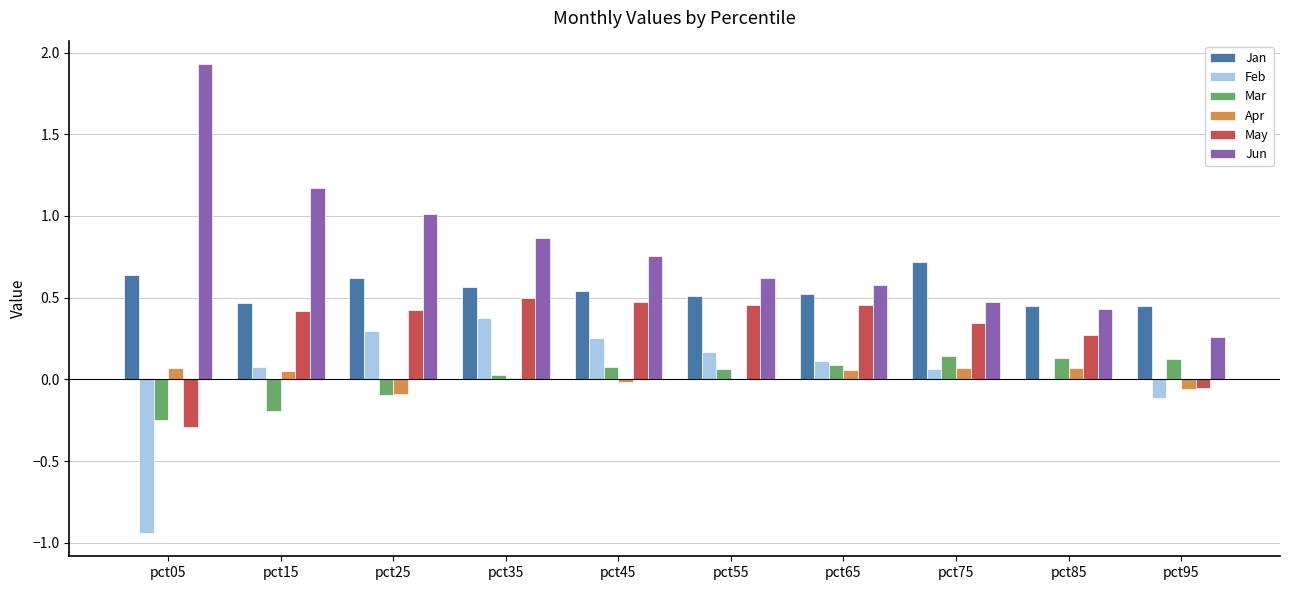

How many Jan values are between 0 and 1?

10